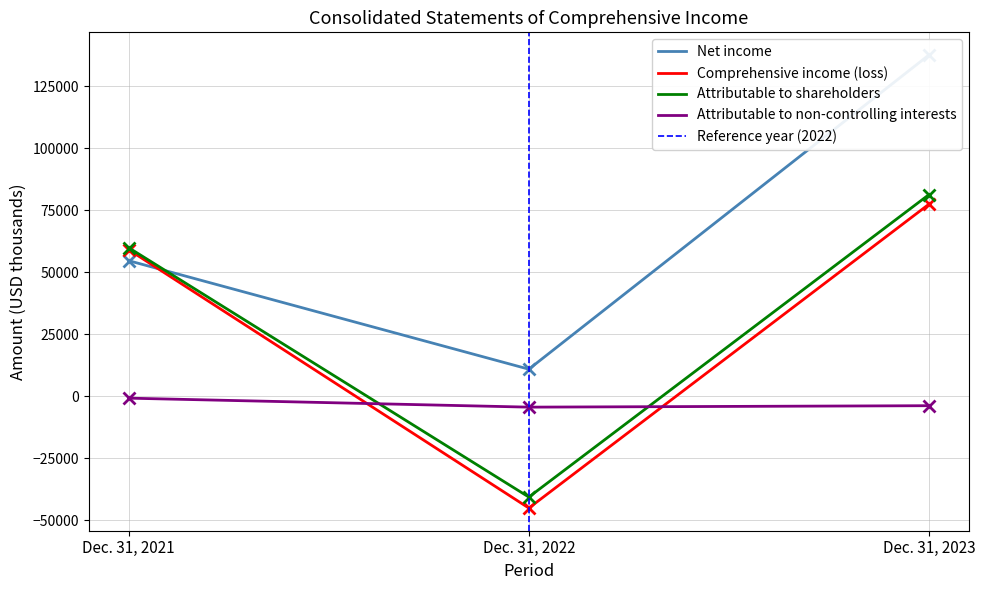

Rank the series by their maximum value, from highest to lowest.

Net income, Attributable to shareholders, Comprehensive income (loss), Attributable to non-controlling interests